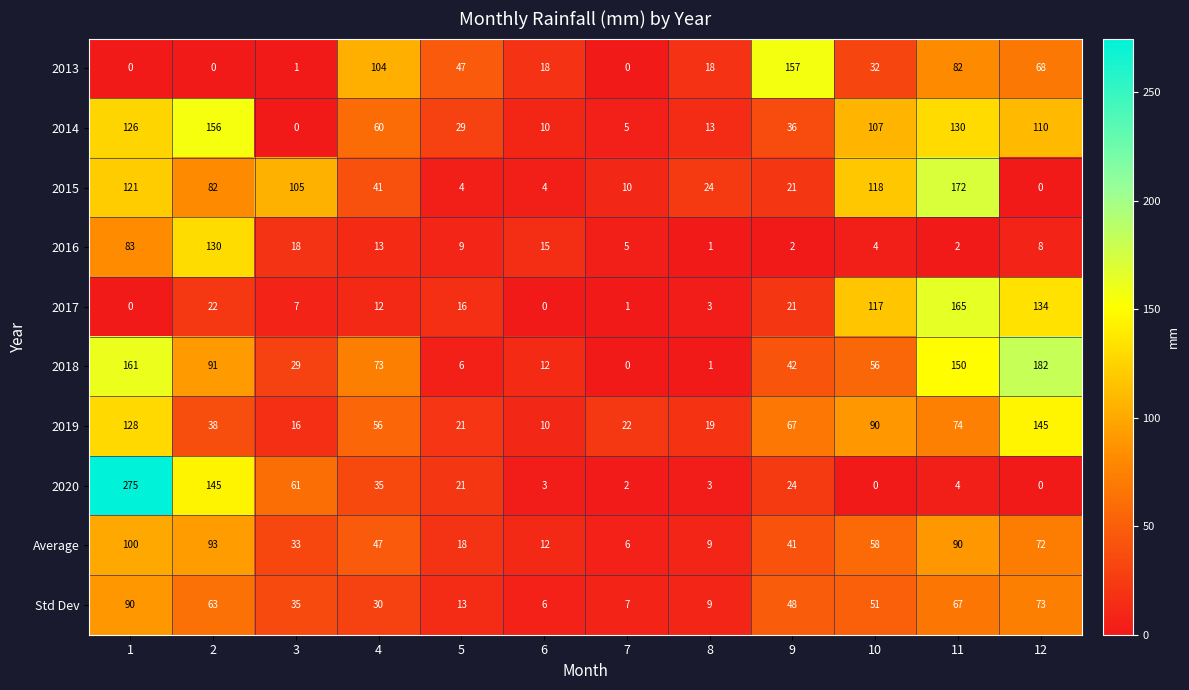

At which category is the sum across all series the highest?

1